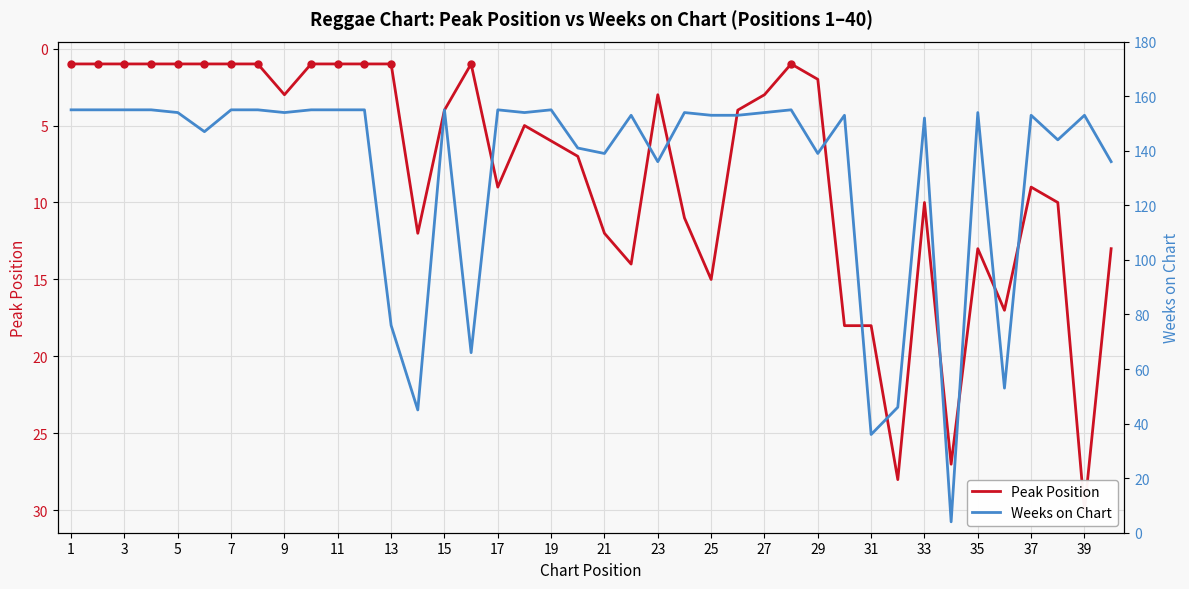

What are all the series names shown in the legend?

Peak Position, Weeks on Chart